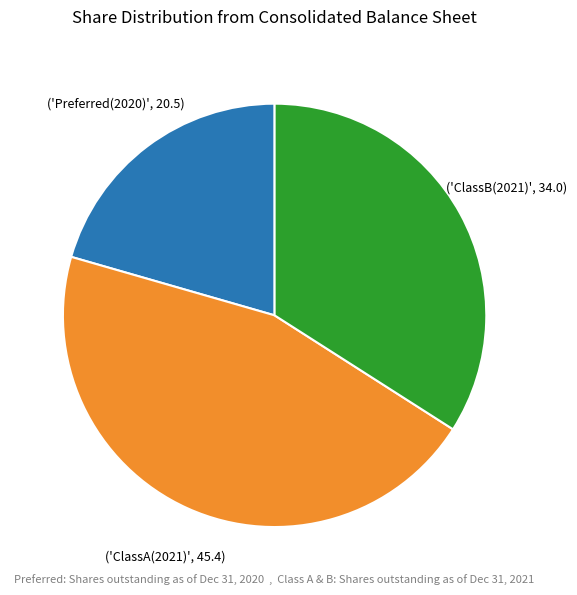

Is there any slice that represents more than half of the pie?

No